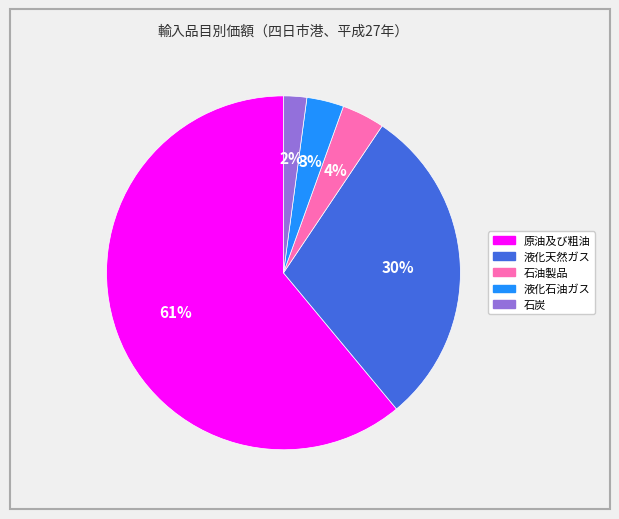

Is the sum of 液化天然ガス and 石油製品 greater than half?

No